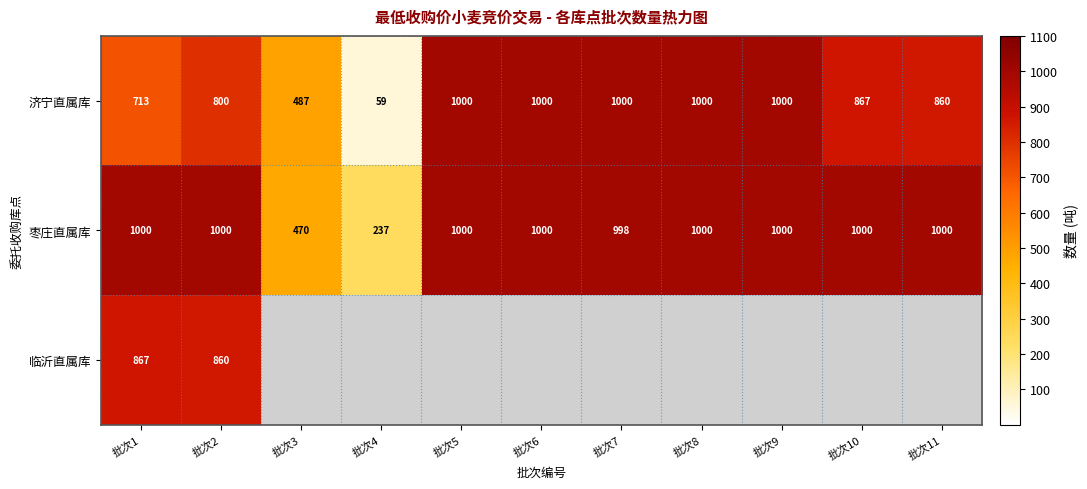

What value does the 济宁直属库 series have at 批次5?

1000